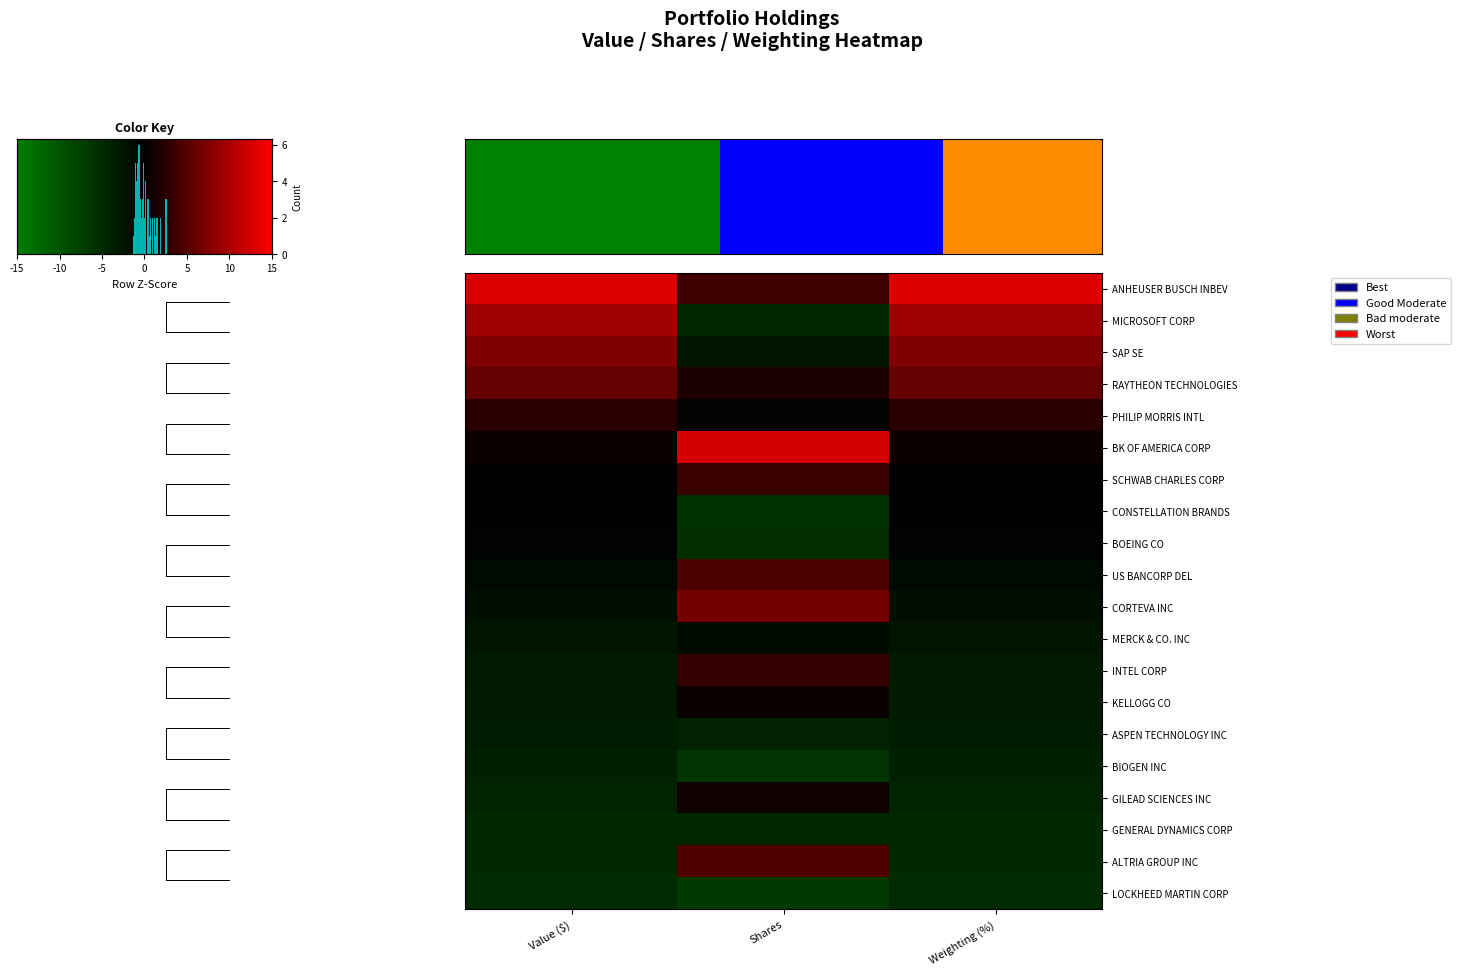

Rank the series by their maximum value, from lowest to highest.

LOCKHEED MARTIN CORP, GENERAL DYNAMICS CORP, BIOGEN INC, ASPEN TECHNOLOGY INC, MERCK & CO. INC, BOEING CO, CONSTELLATION BRANDS, KELLOGG CO, GILEAD SCIENCES INC, PHILIP MORRIS INTL, INTEL CORP, SCHWAB CHARLES CORP, US BANCORP DEL, ALTRIA GROUP INC, RAYTHEON TECHNOLOGIES, CORTEVA INC, SAP SE, MICROSOFT CORP, BK OF AMERICA CORP, ANHEUSER BUSCH INBEV